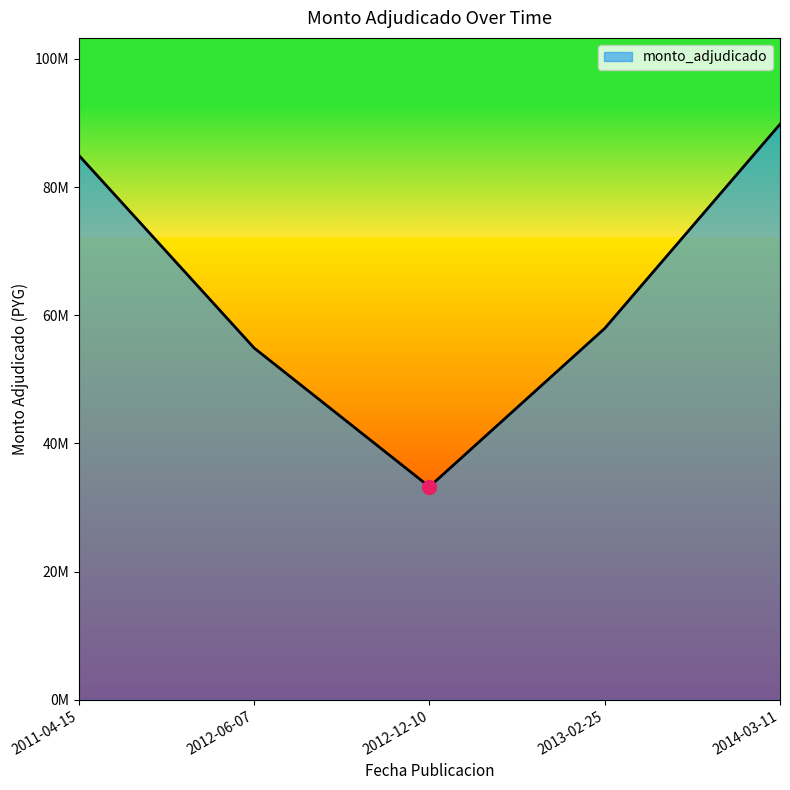

Does the chart display data point markers on the line(s)?

No